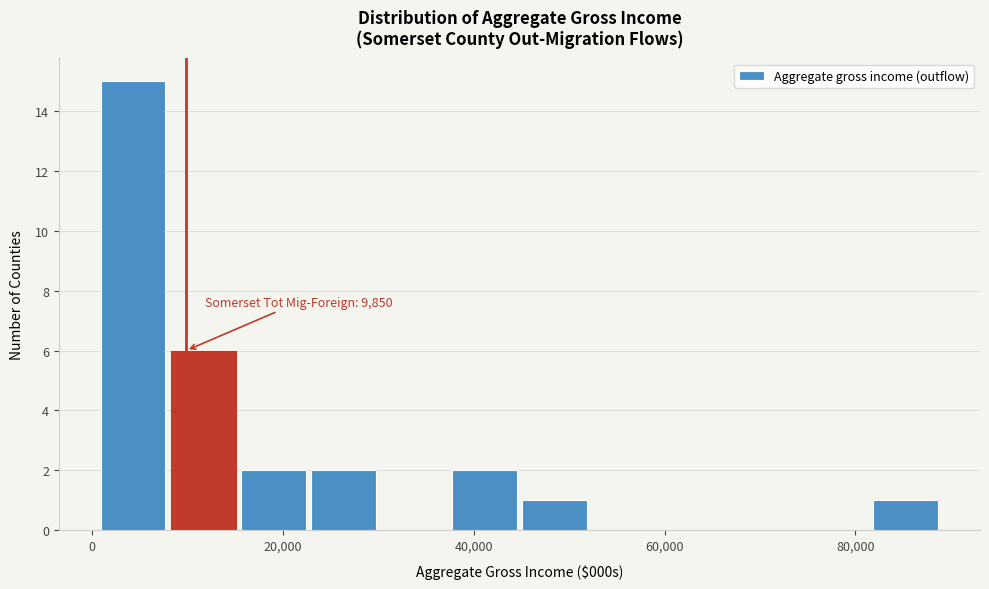

Read against the x-axis, roughly where is the centre of the tallest bar?

4000